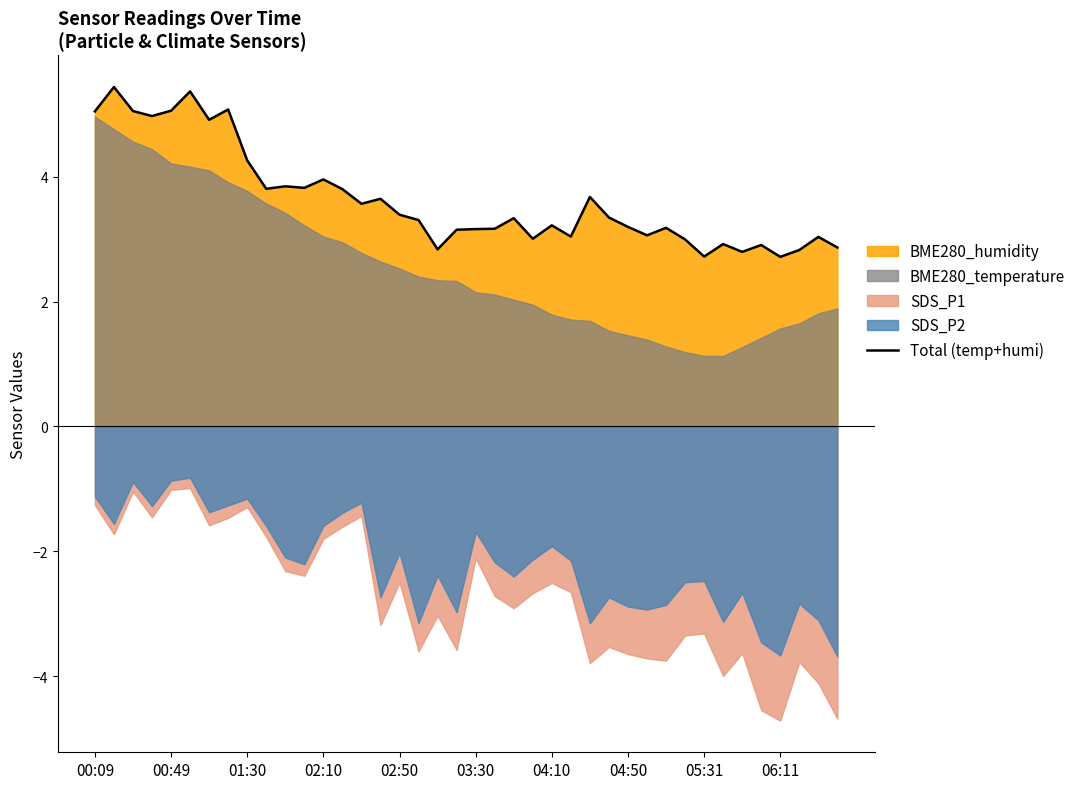

What is the change in value from 16 to 23?

-0.4